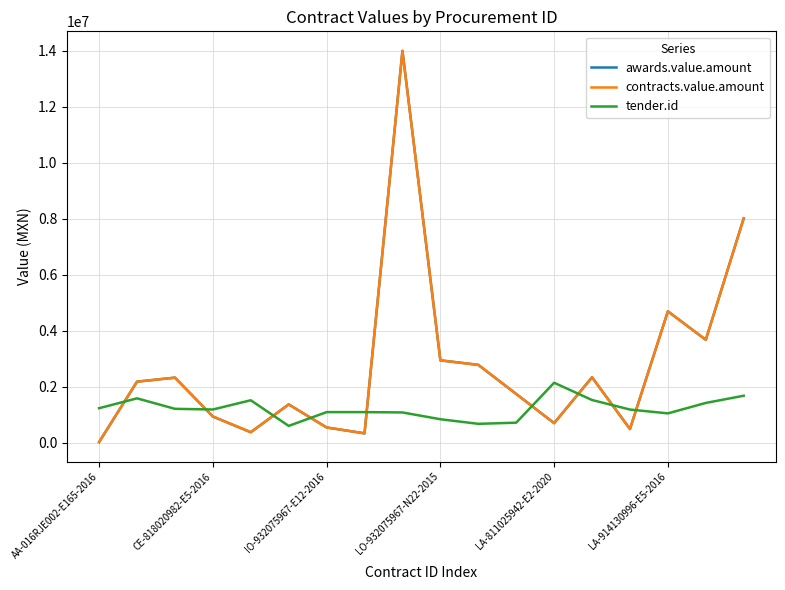

Does the chart have visible grid lines?

Yes